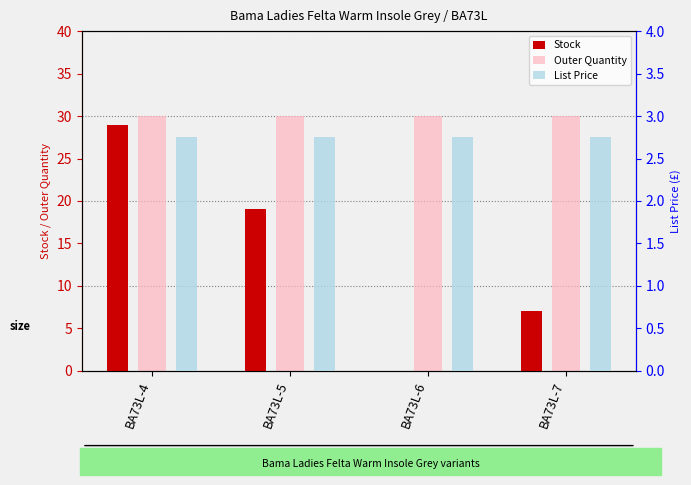

What is the average value of the Outer Quantity series?

30.0